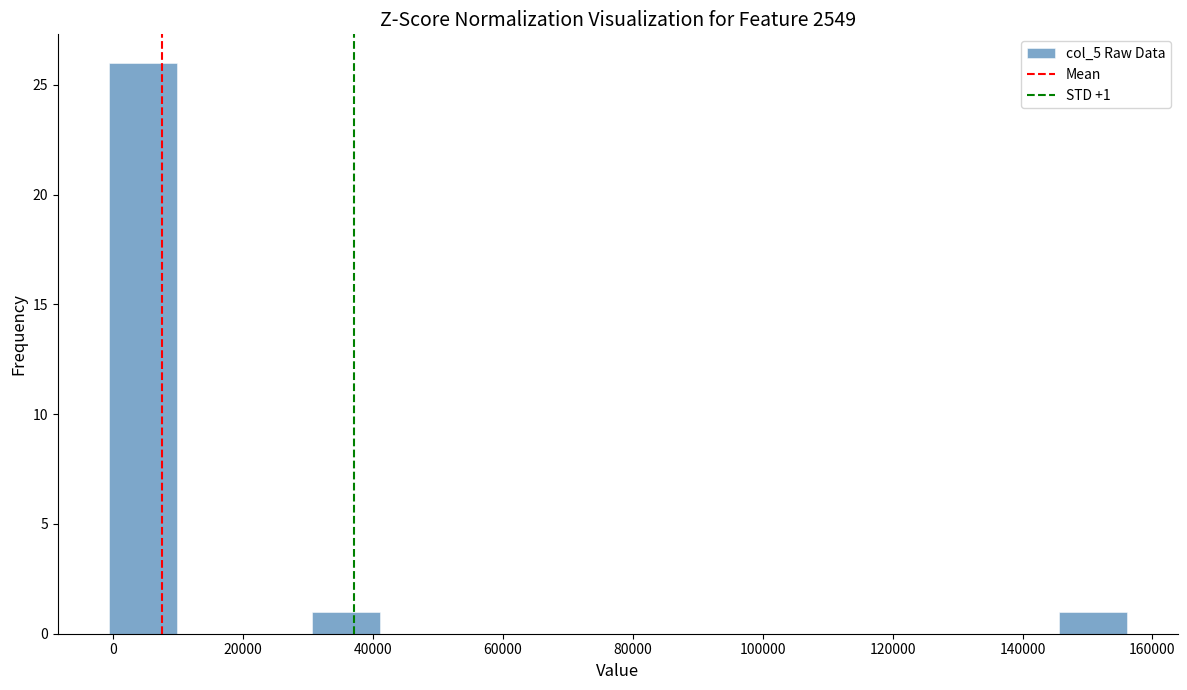

Which range on the x-axis has the tallest bar?

0 to 10000